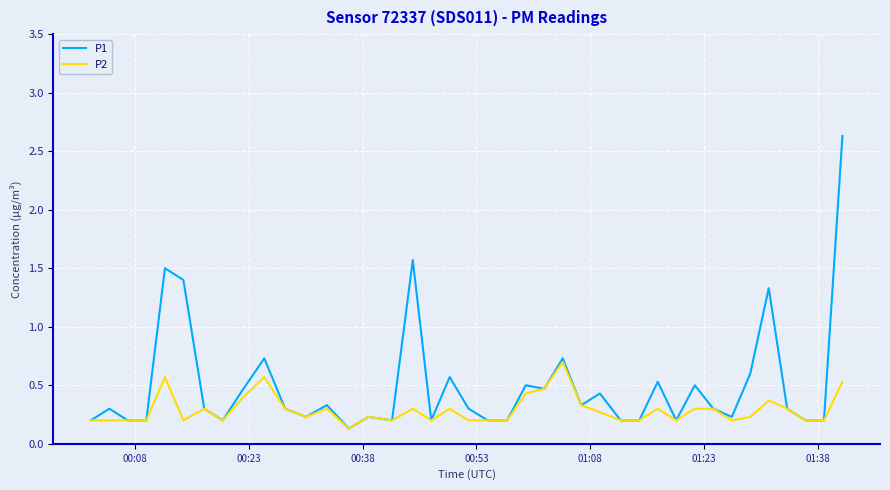

Which series has the largest total across all categories?

P1